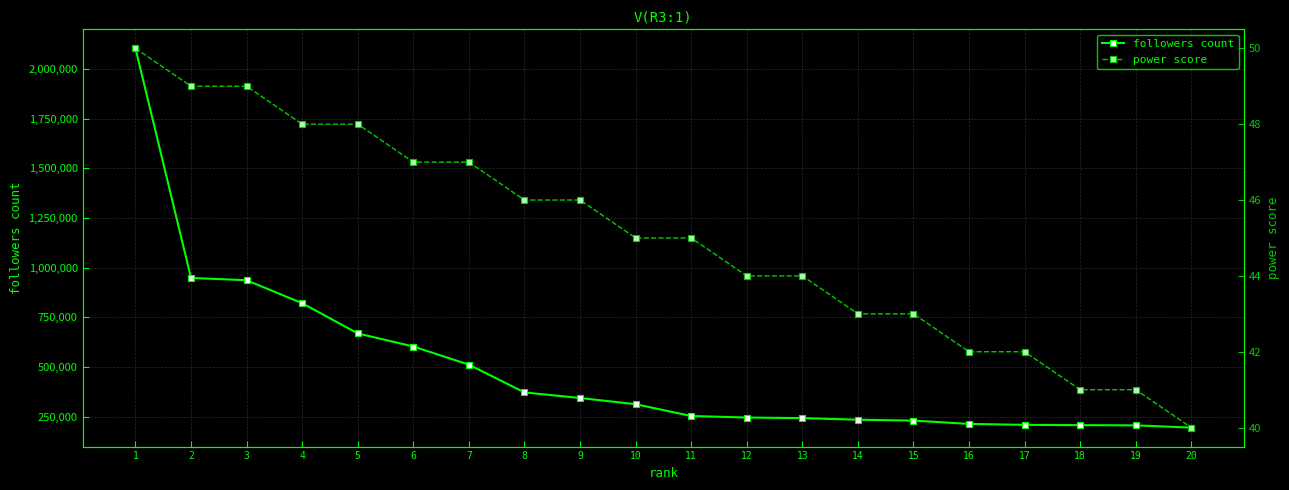

How many data points in followers count are less than 312036?

10